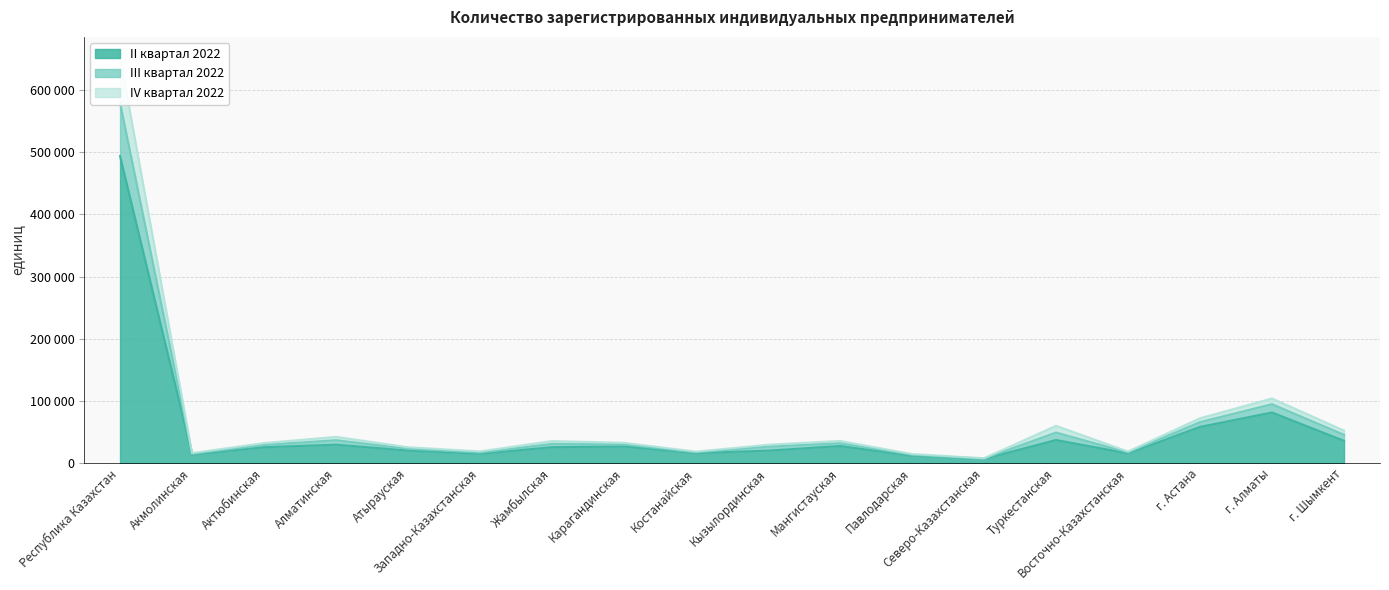

Which series has the widest spread of values?

IV квартал 2022